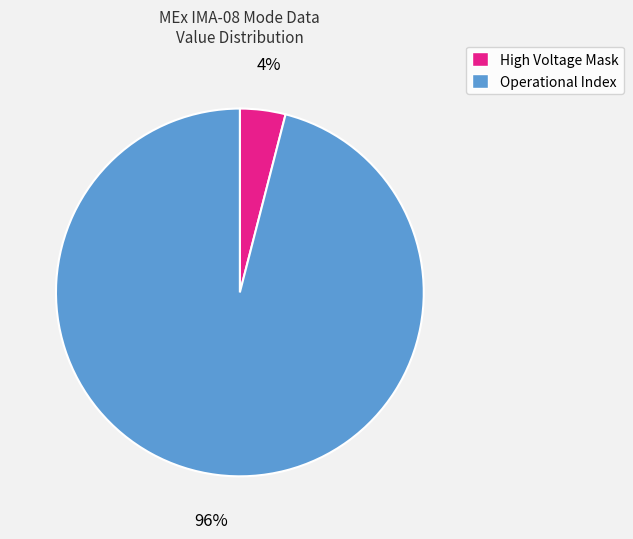

To the nearest percent, what is the average slice percentage?

50%